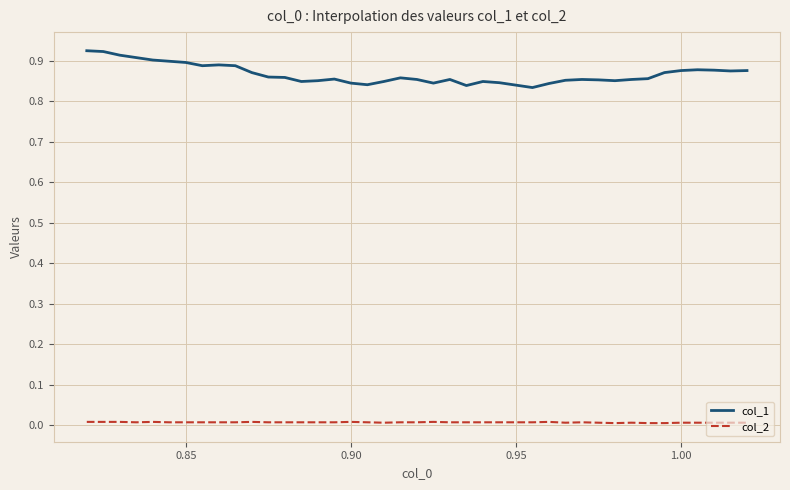

Which series has the widest spread of values?

col_1